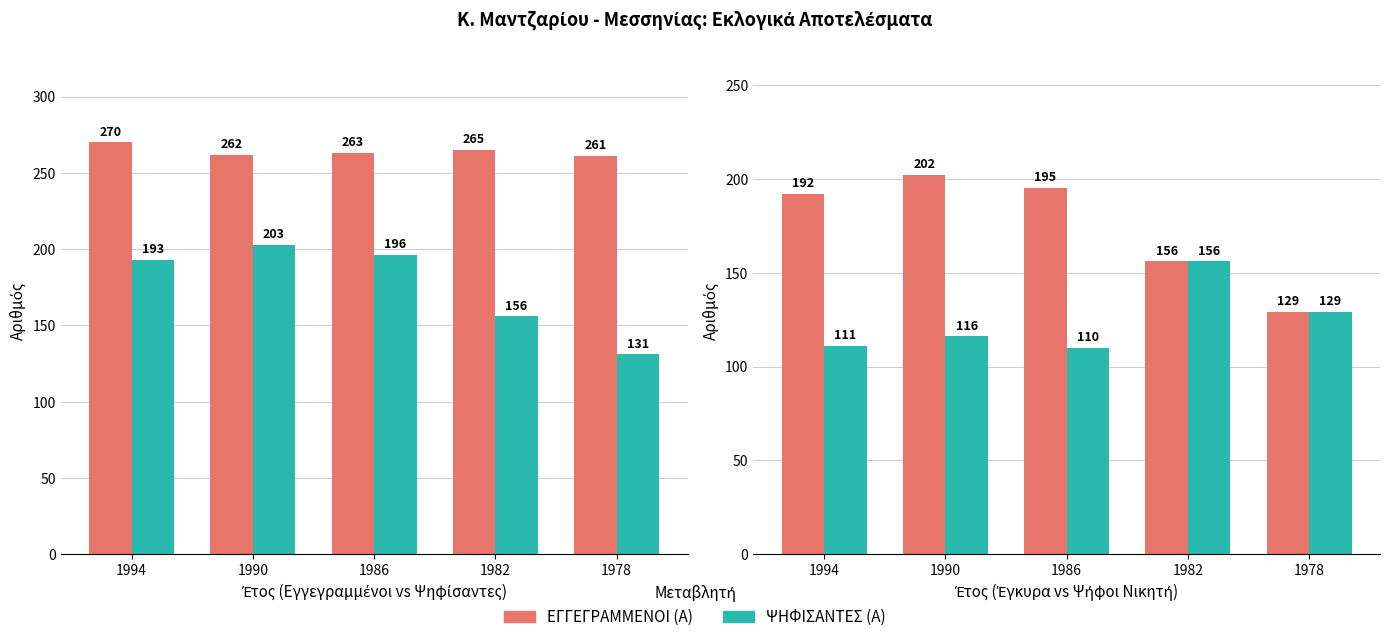

What is the value of the ΕΓΚΥΡΑ (Α) bar at the 1st from the left?

192